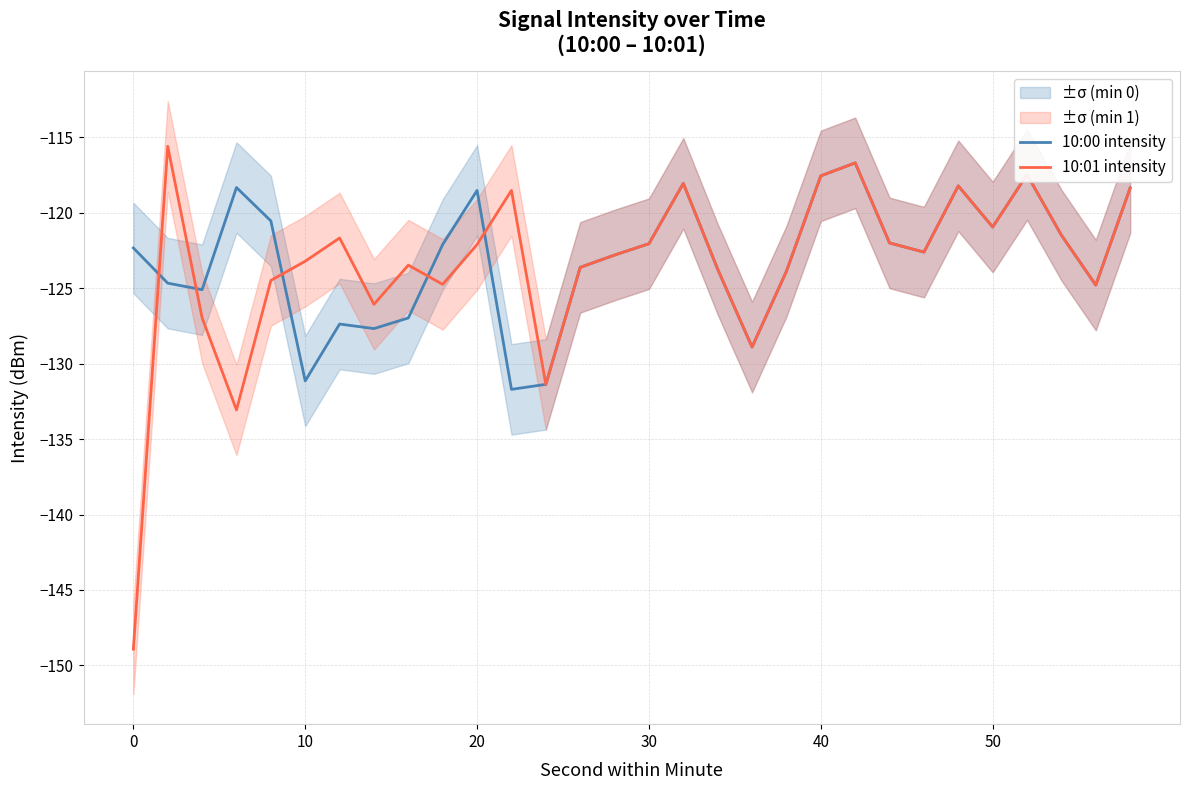

The value of 10:01 intensity at 30 is -164.2. True or false?

False